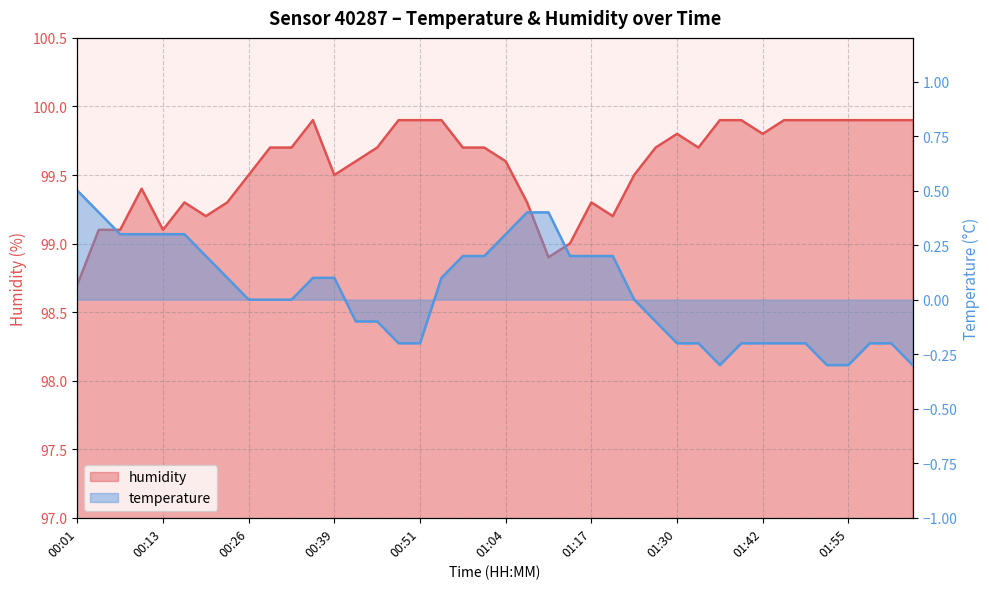

What position from the left is 01:01?

20